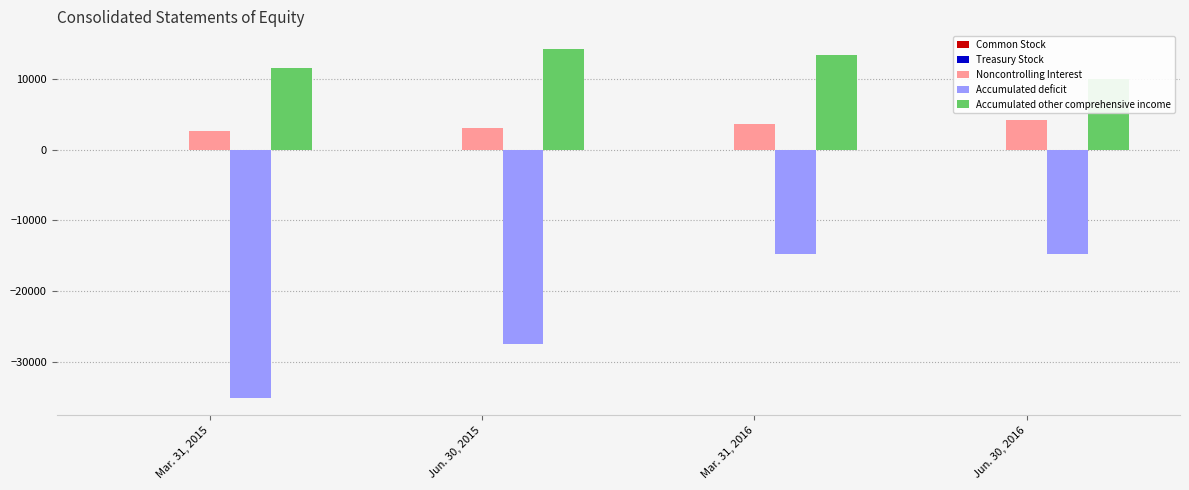

True or false: Common Stock has a value of 9 at Jun. 30, 2016.

False